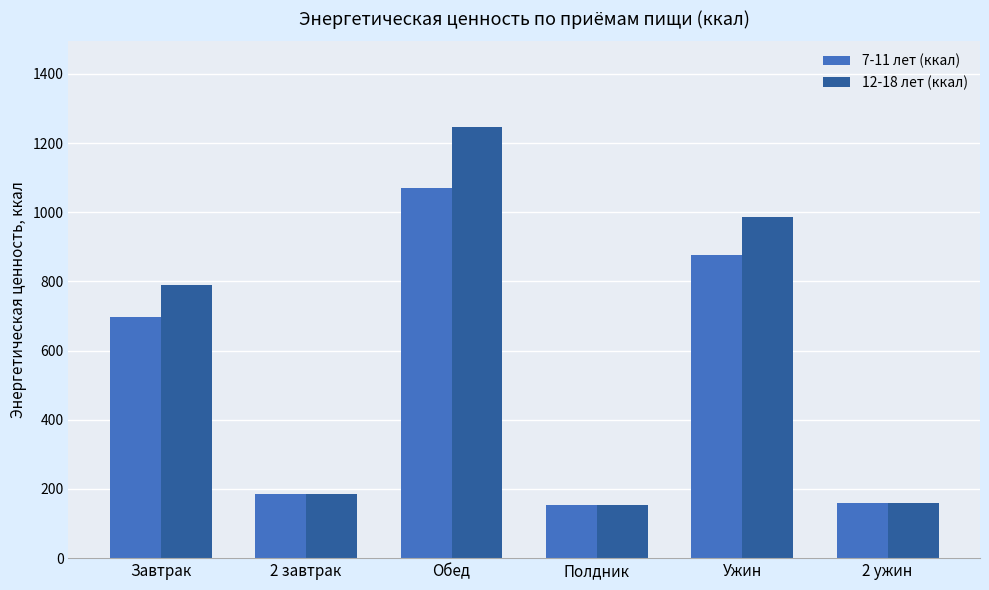

List the series in order of their overall mean, highest first.

12-18 лет (ккал), 7-11 лет (ккал)